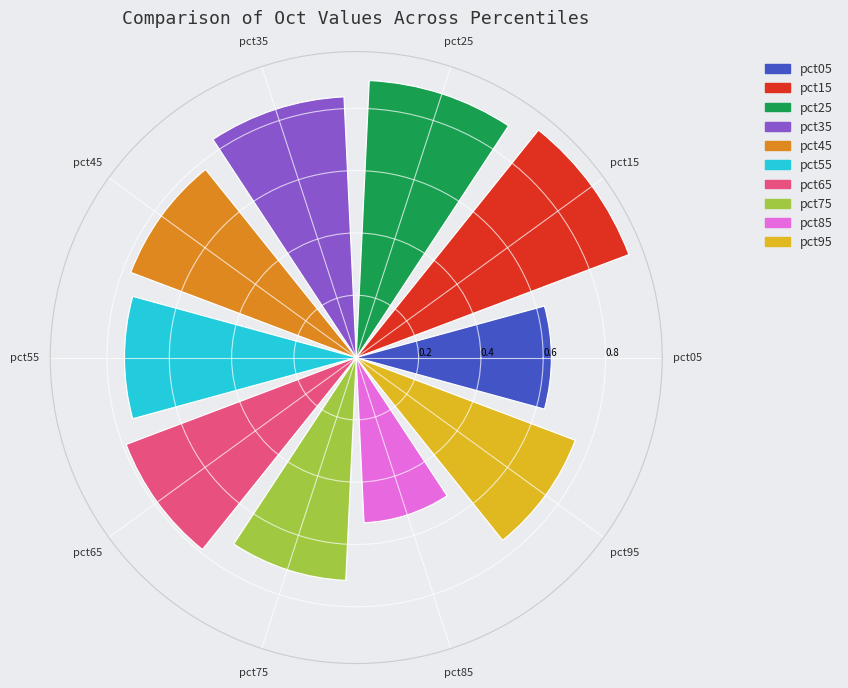

What is the smallest slice in the pie chart?

pct85